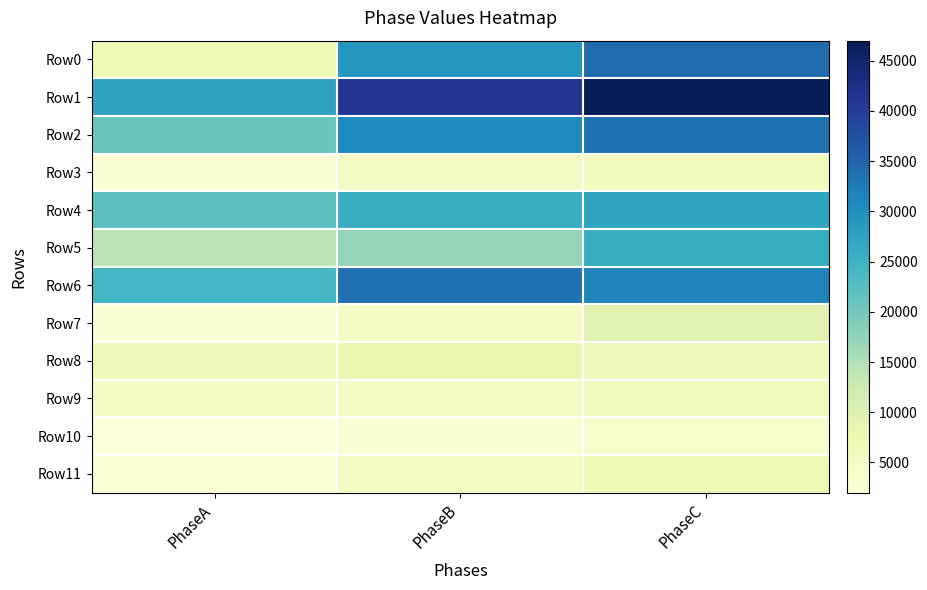

What is the difference between the highest and lowest values at PhaseC?

43300